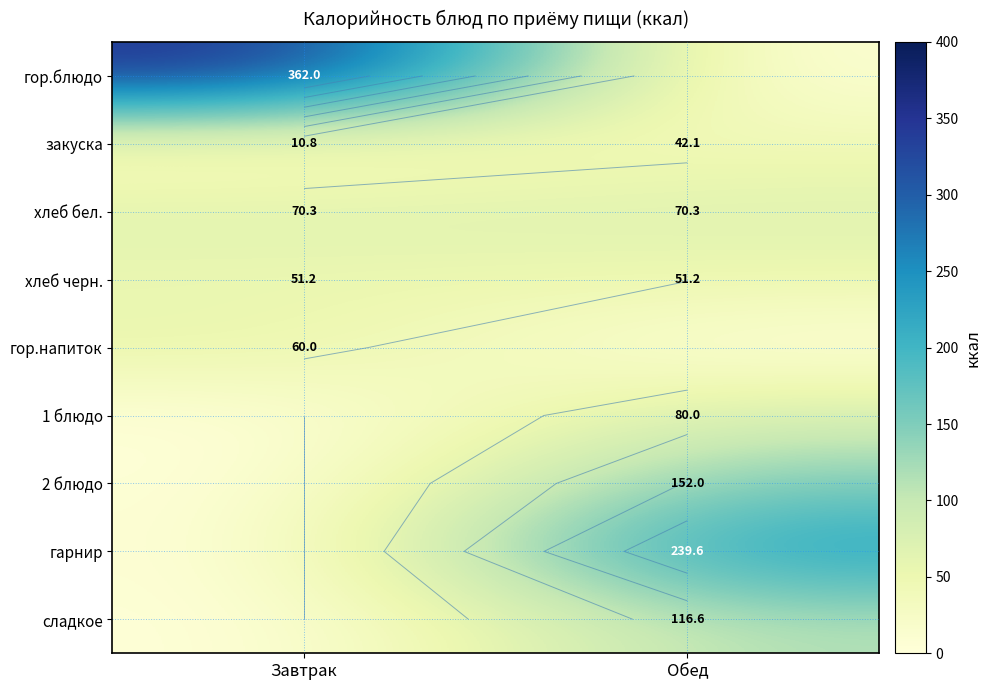

What is the total value across all series at Завтрак?

554.4